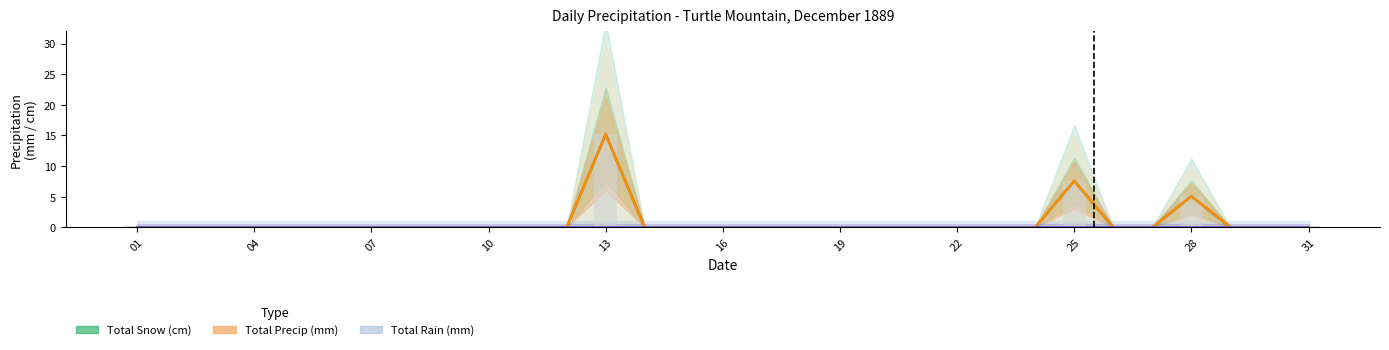

Are the bars horizontal?

No